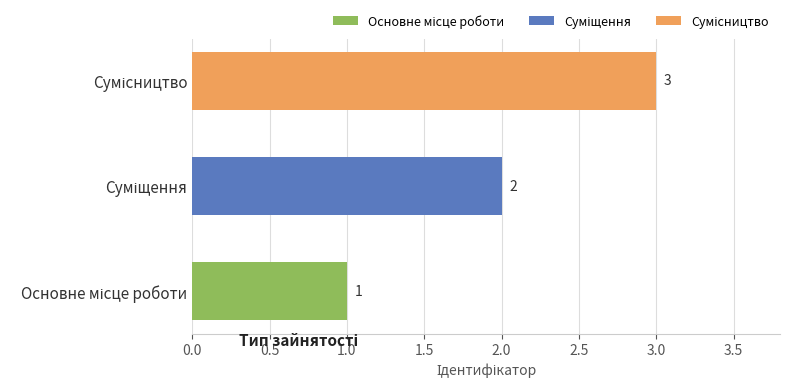

What is the smallest value displayed?

1